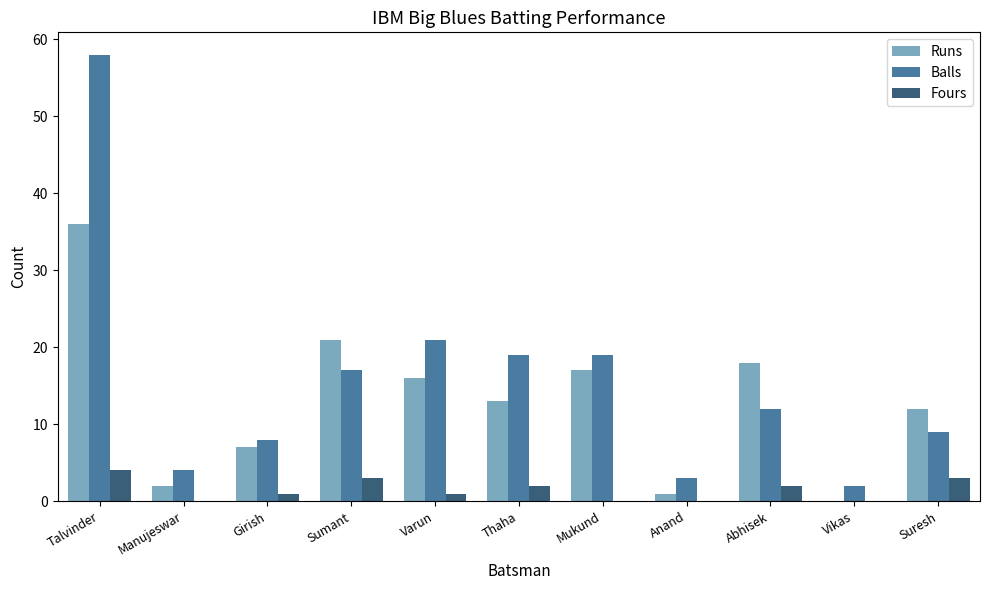

Is the value of Balls at Sumant greater than the value of Fours at Suresh?

Yes